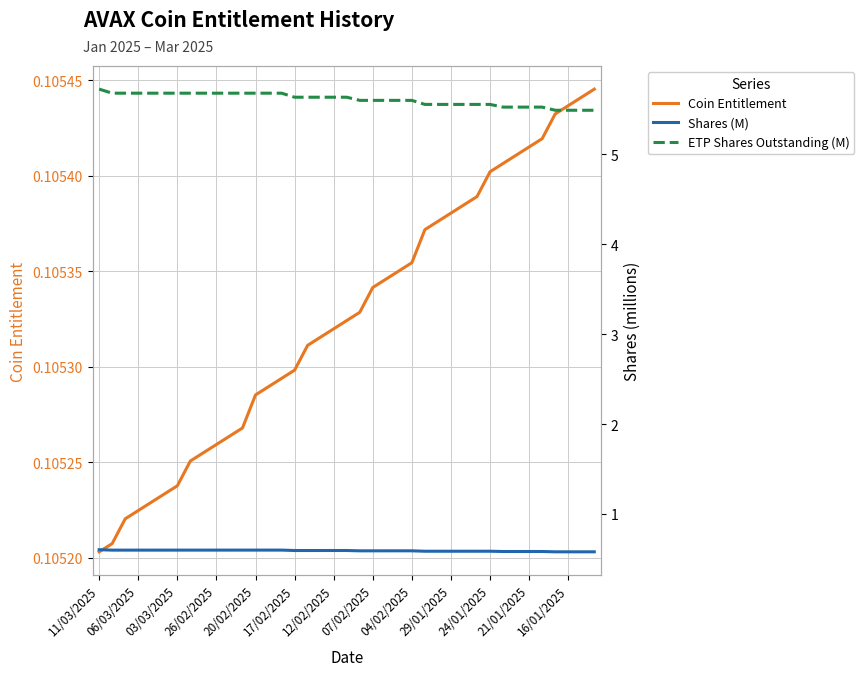

Count the number of categories in the chart.

39